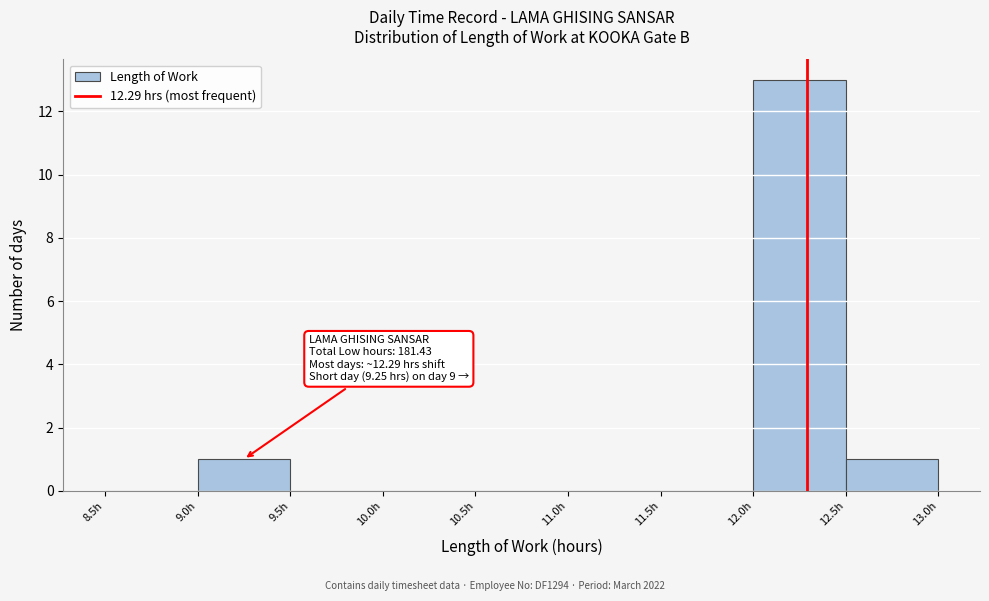

Which range on the x-axis has the tallest bar?

12.0 to 12.5